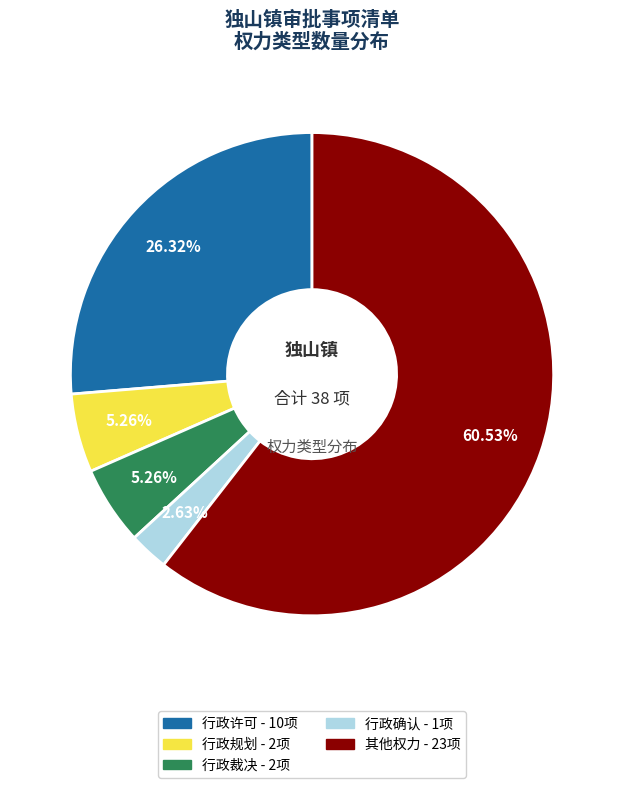

Approximately how many times larger is the value at 行政许可 compared to 行政确认?

10.0